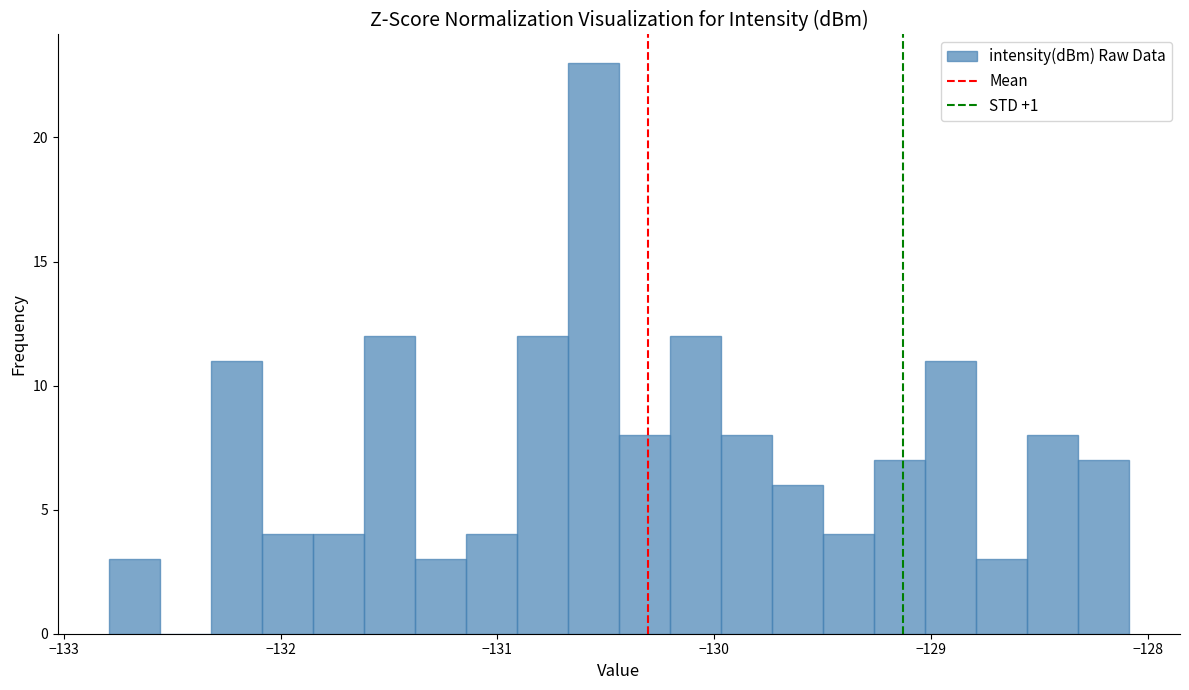

Read against the x-axis, roughly where is the centre of the tallest bar?

-130.6